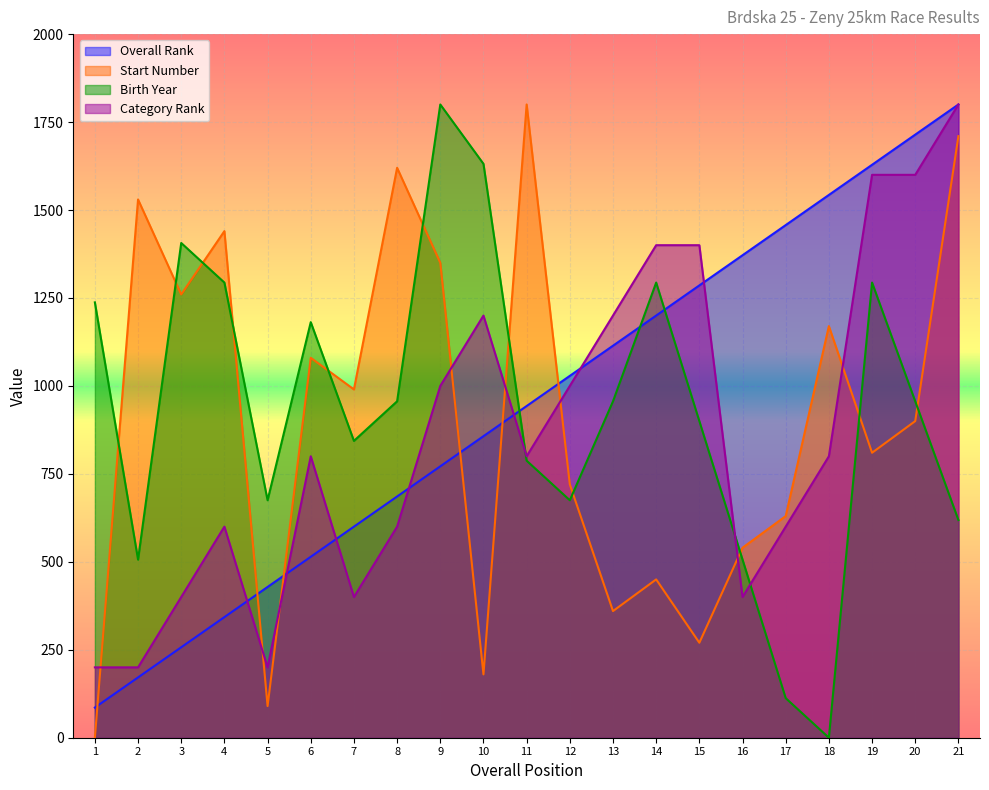

At 1, list the series in order from smallest to largest.

Start Number, Overall Rank, Category Rank, Birth Year